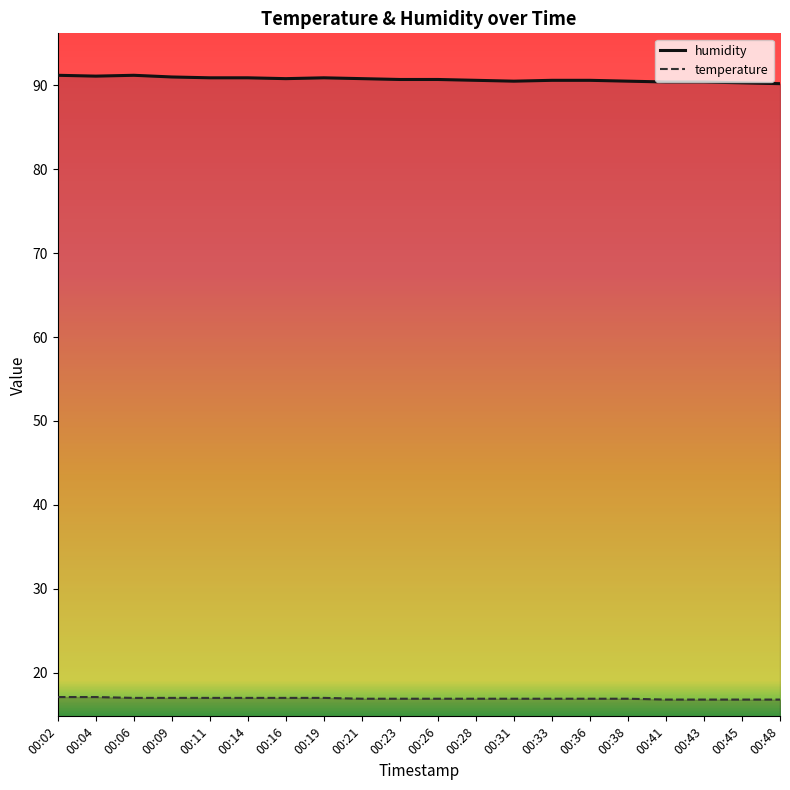

Which category has the lowest value in the temperature series?

00:41